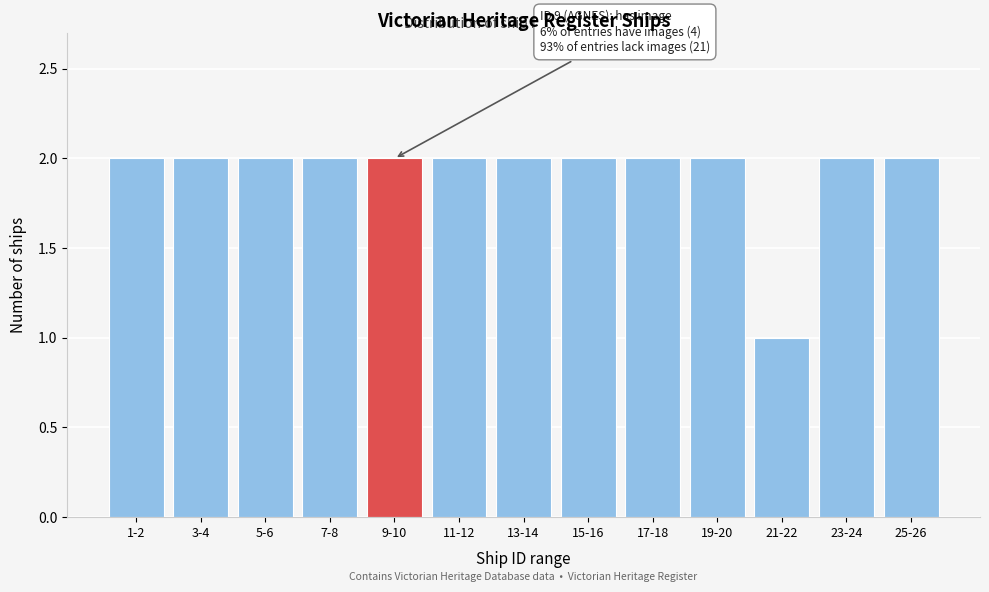

Reading left to right, what are all the values shown in this chart?

2	2	2	2	2	2	2	2	2	2	1	2	2